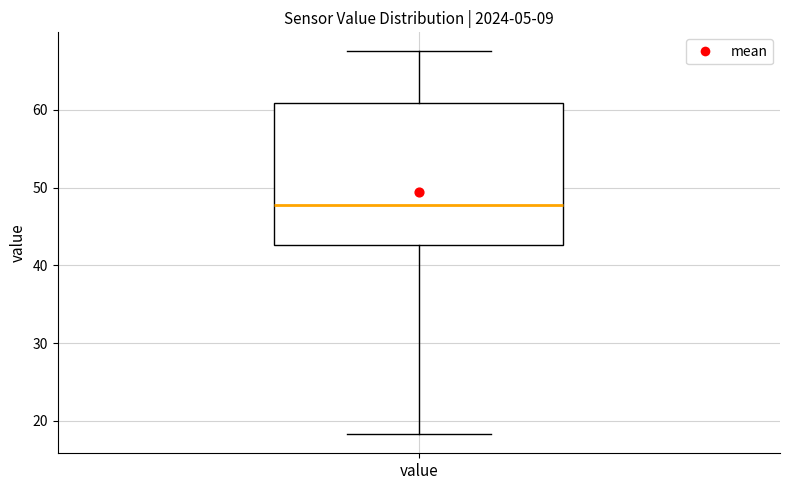

Transcribe this box plot: give where the median line is, the range the box spans, and where the two whiskers end, as read against the y-axis. The values are not printed on the chart, so give them approximately, as read against the axis.

median 48, box 43 to 61, whiskers 18 to 68